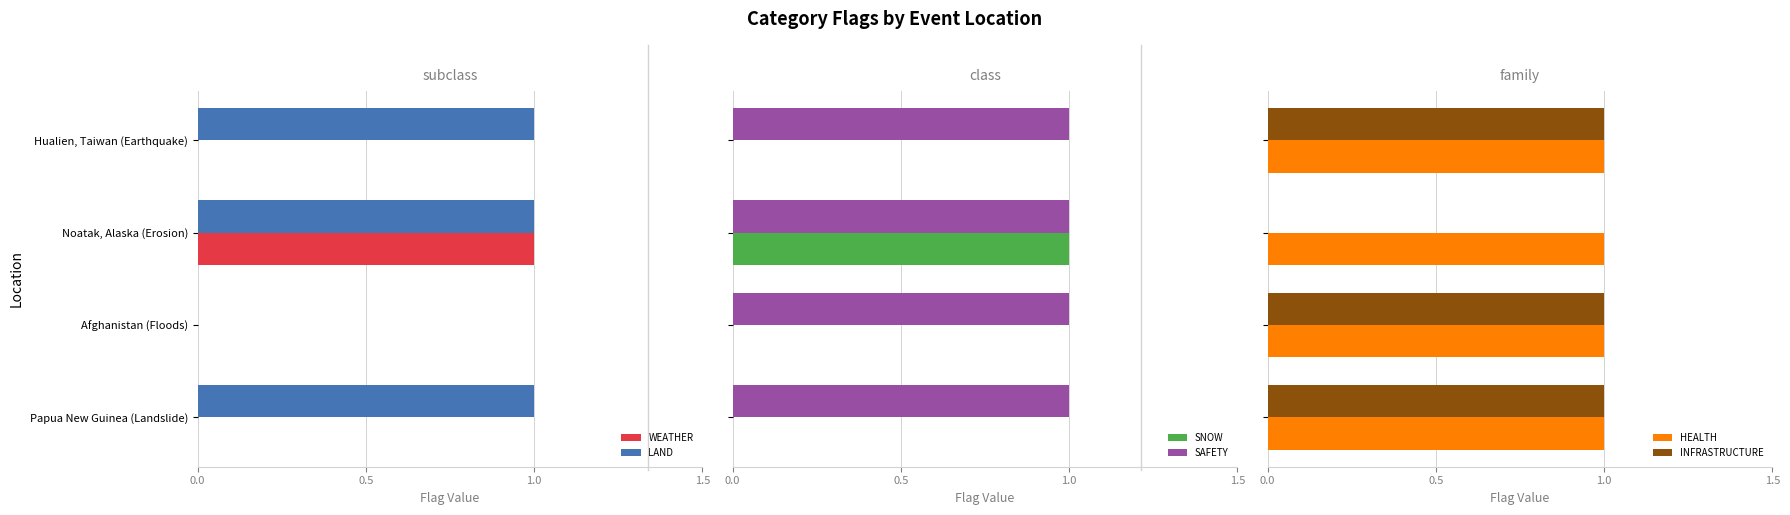

What is the difference between the highest and lowest values at 0.5?

1.0